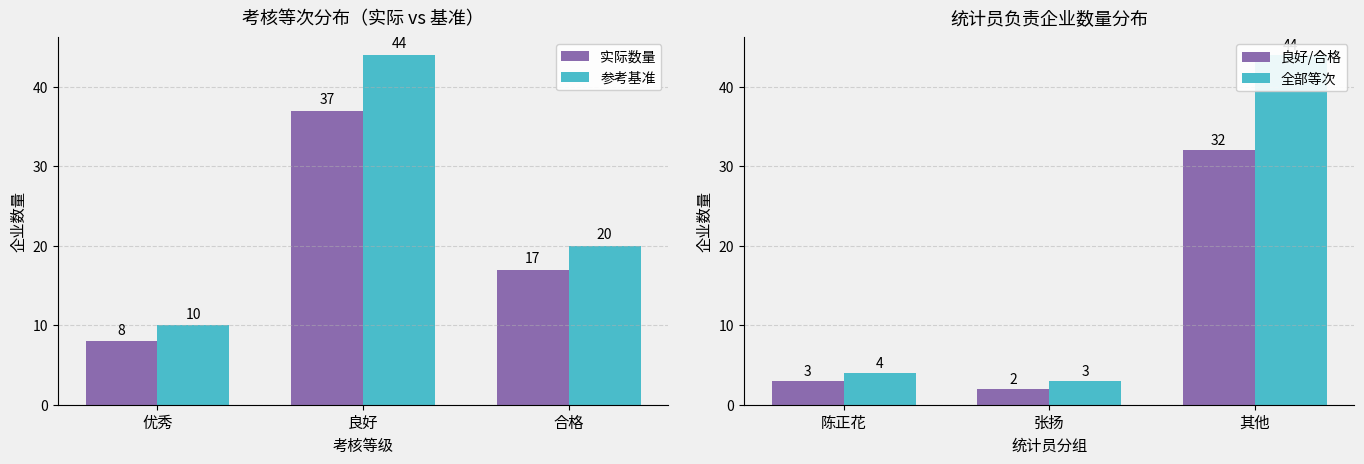

What is the label of the 3rd bar from the right?

优秀